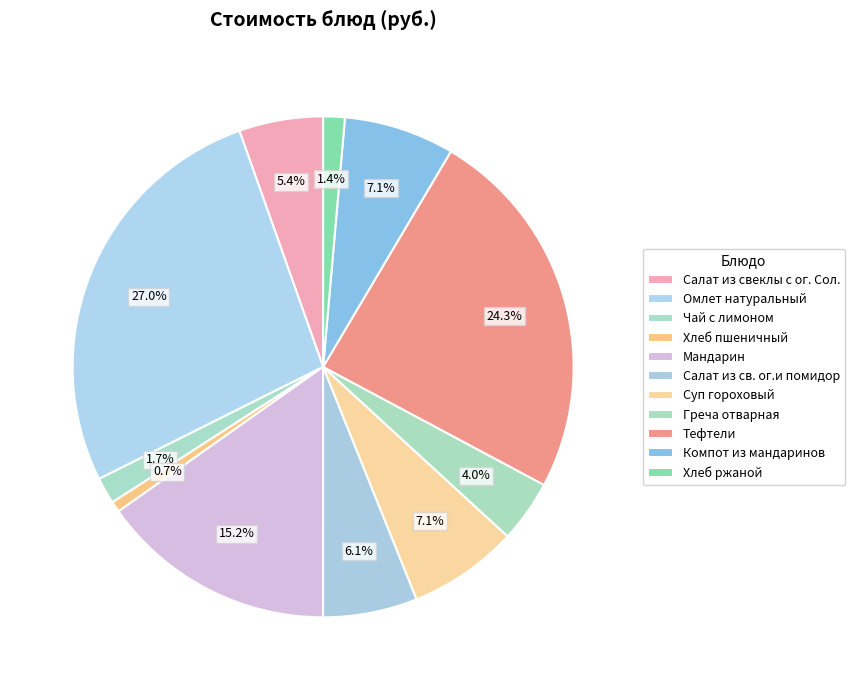

Count the number of slices in the pie.

11